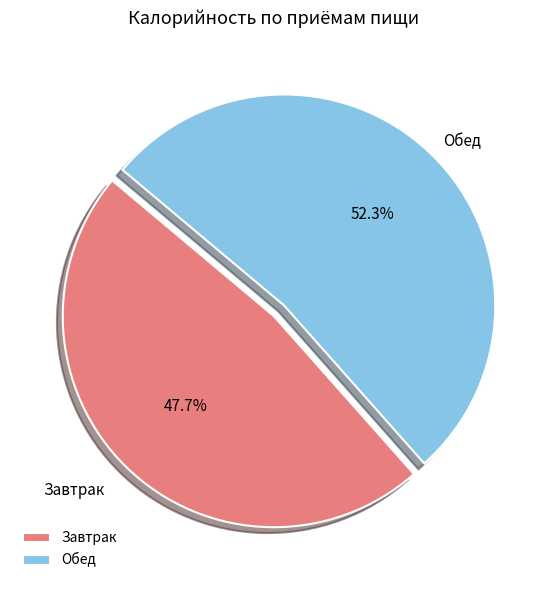

Is it true that Обед is 67% of the pie?

False